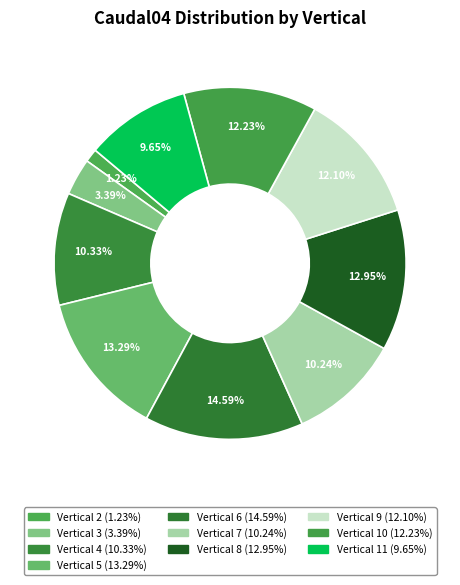

How many slices are in this pie chart?

10